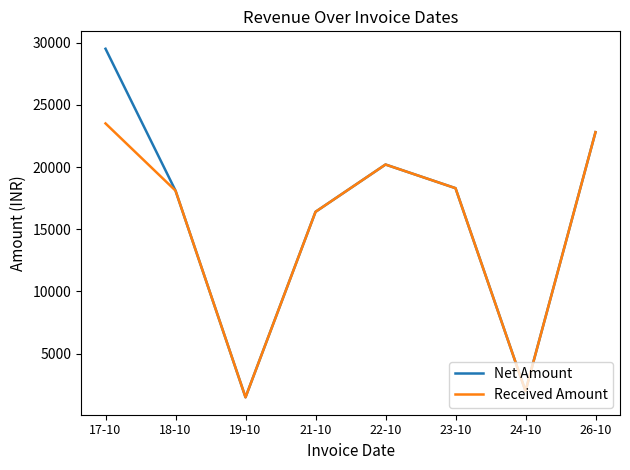

At which category is the sum across all series the highest?

17-10